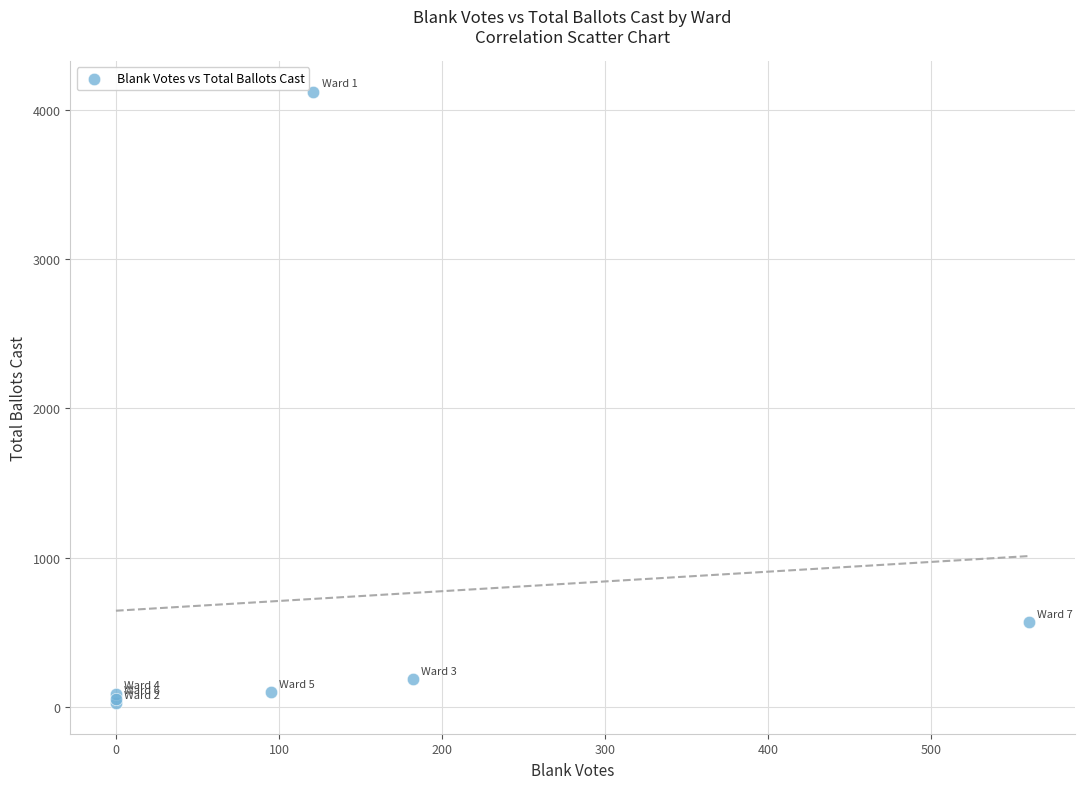

What Y value in the scatter plot is closest to 2074?

567